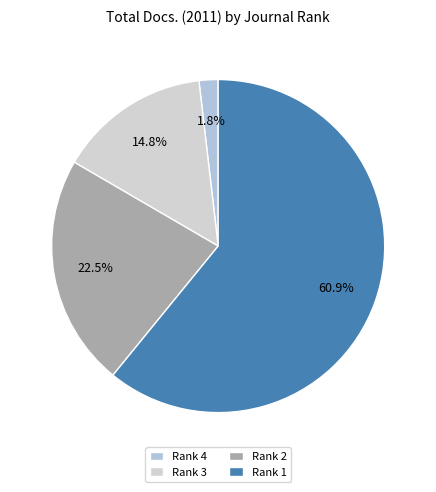

How many slices are in this pie chart?

4